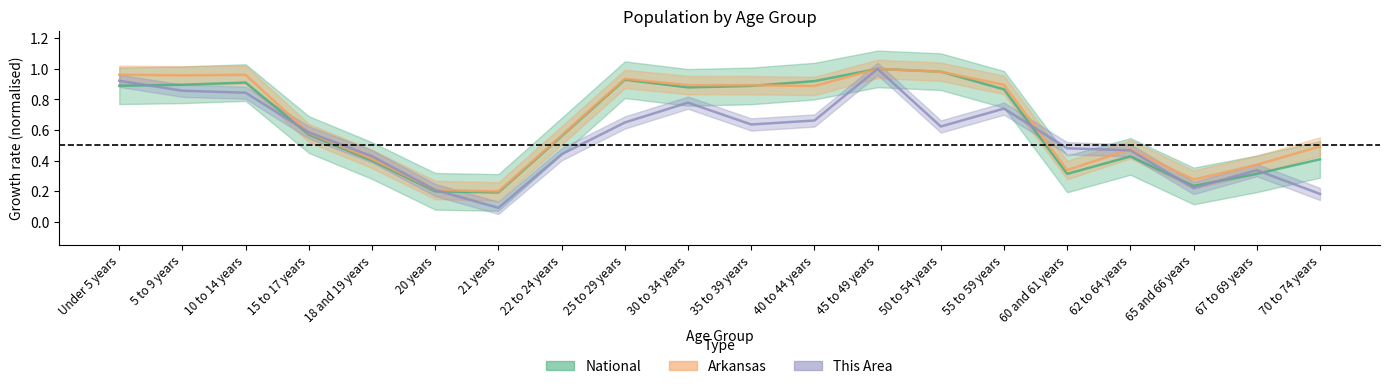

What is the value of the Arkansas point at the 1st from the left?

1.0